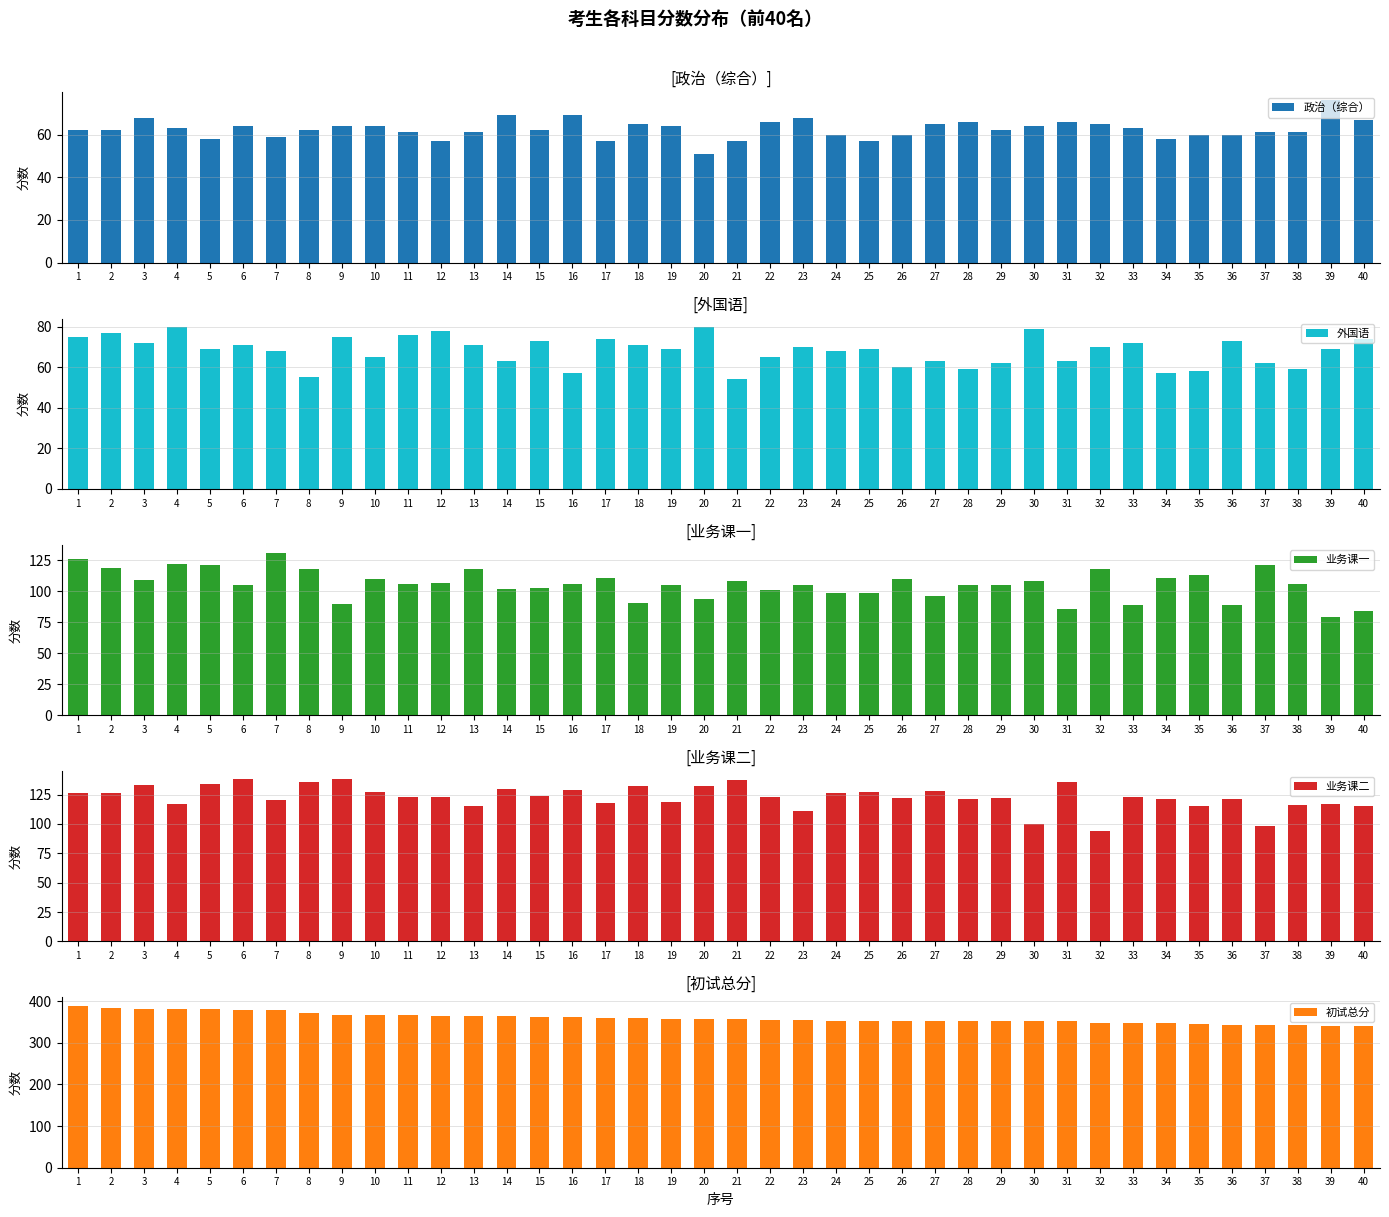

Which has a higher value, 29 or 33?

33